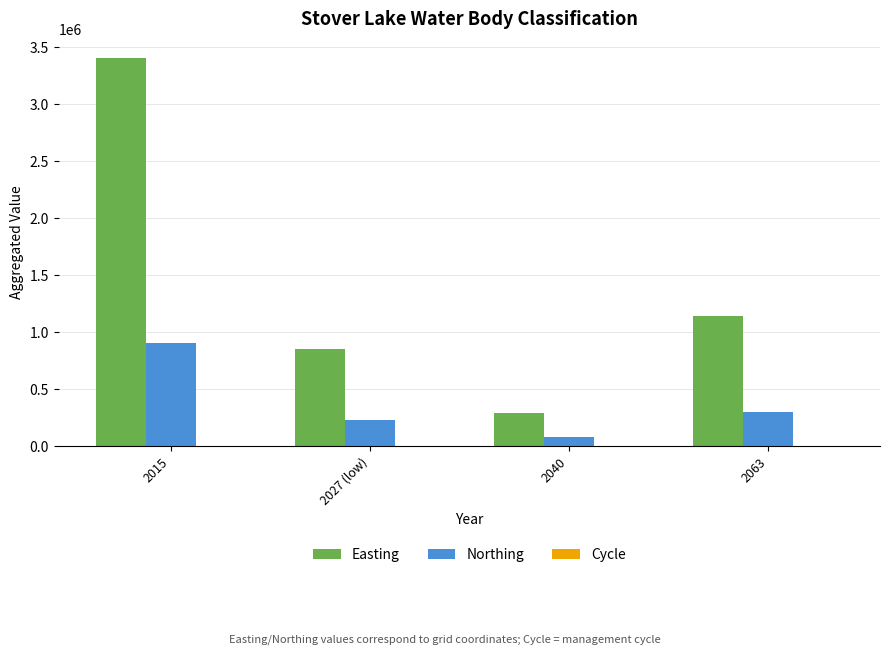

True or false: Northing has a value of 388325 at 2027 (low).

False